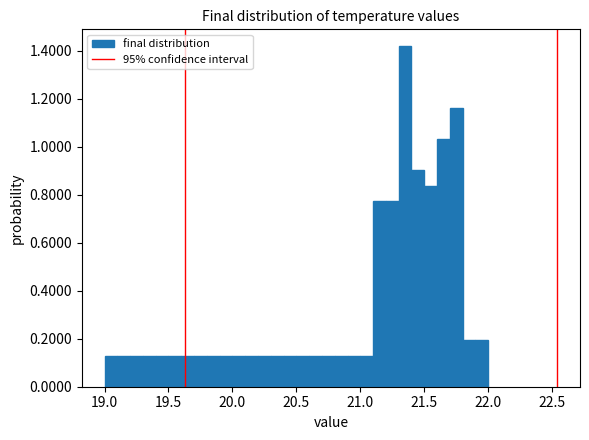

Read against the x-axis, roughly where is the centre of the tallest bar?

21.35